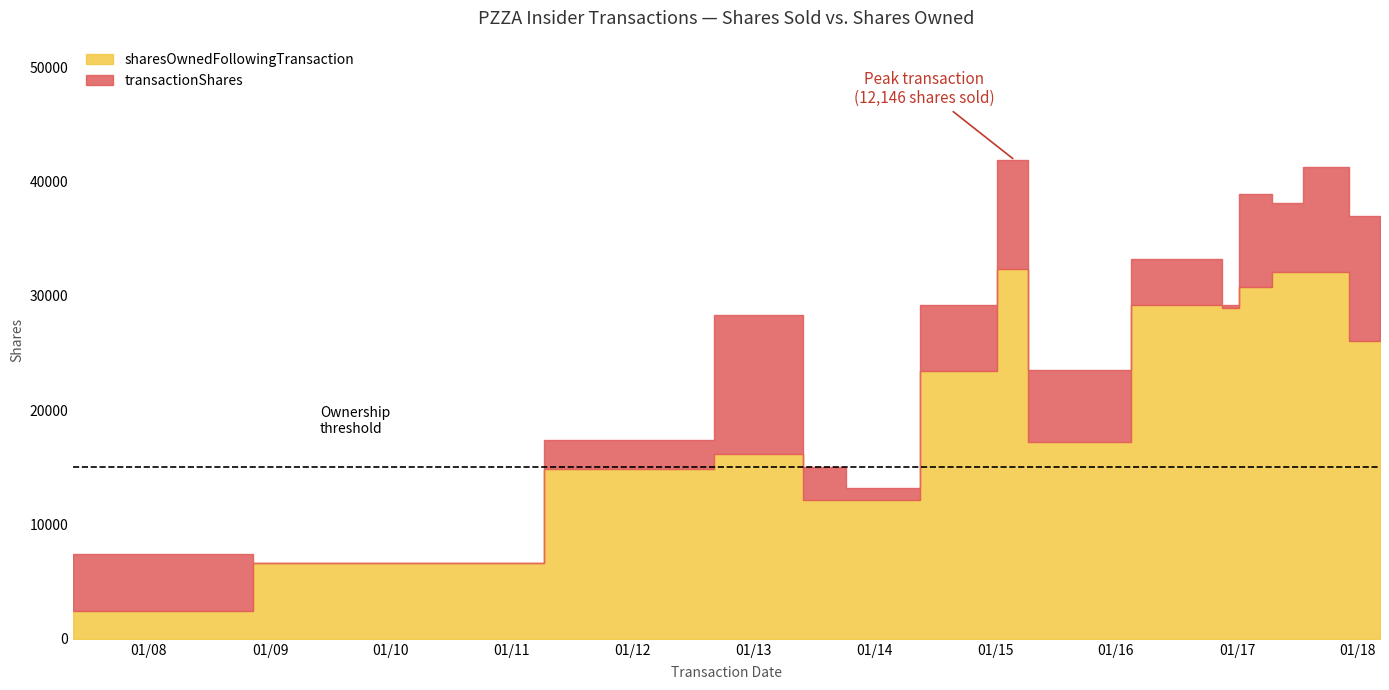

How many data points does each series have?

15